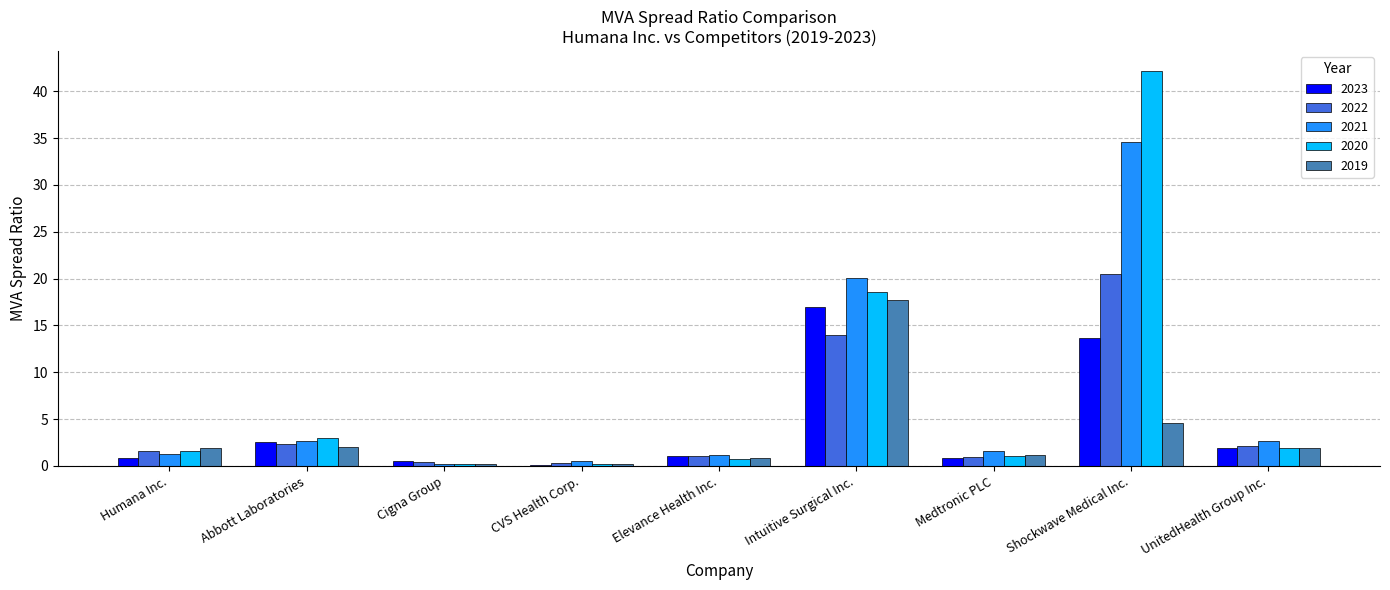

Is it true that 2019 equals 2.3 at Shockwave Medical Inc.?

False